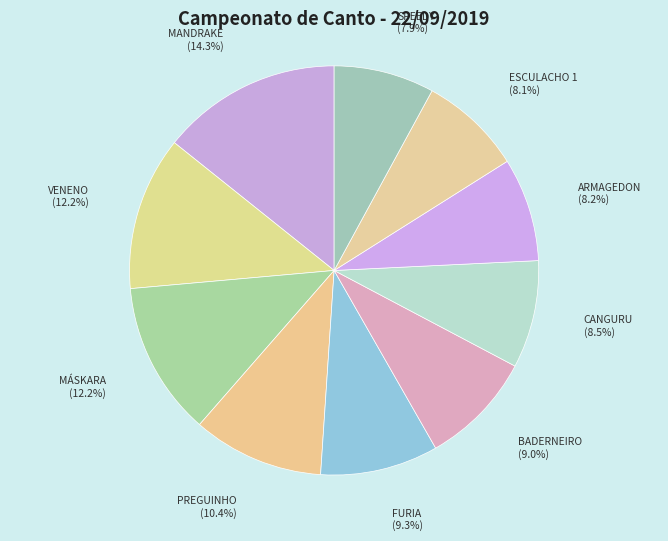

How many slices are in this pie chart?

10